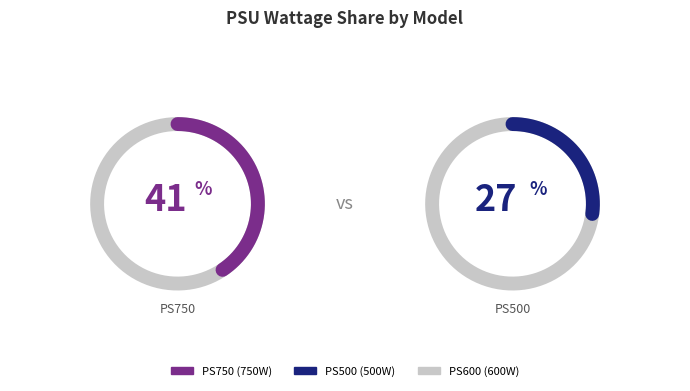

To the nearest percent, what portion does PS500 represent?

27%